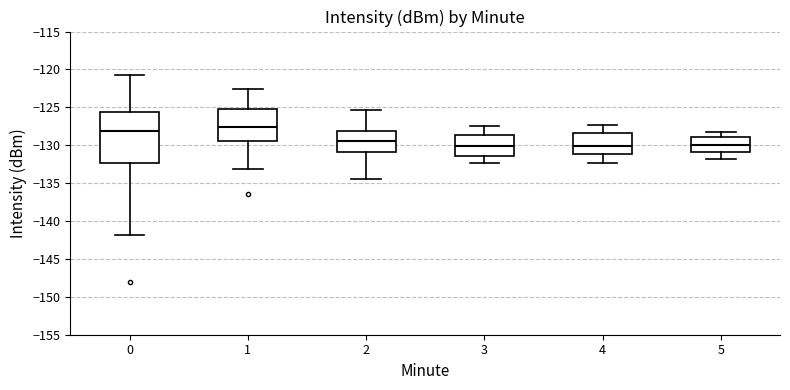

Which box has the highest median line?

1